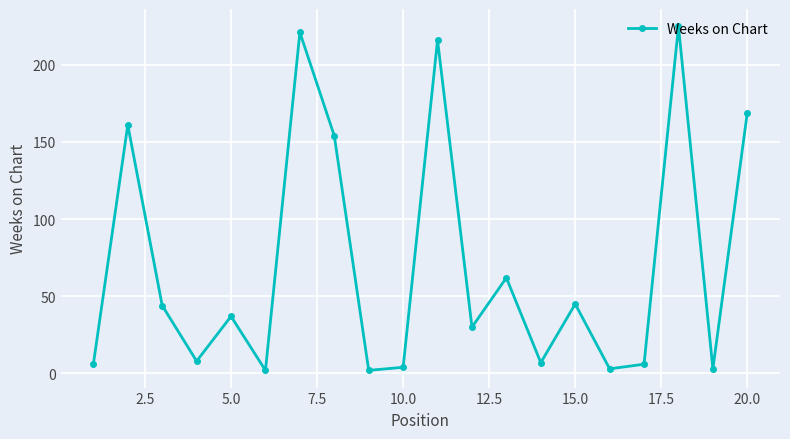

What is the maximum value shown in the chart?

225